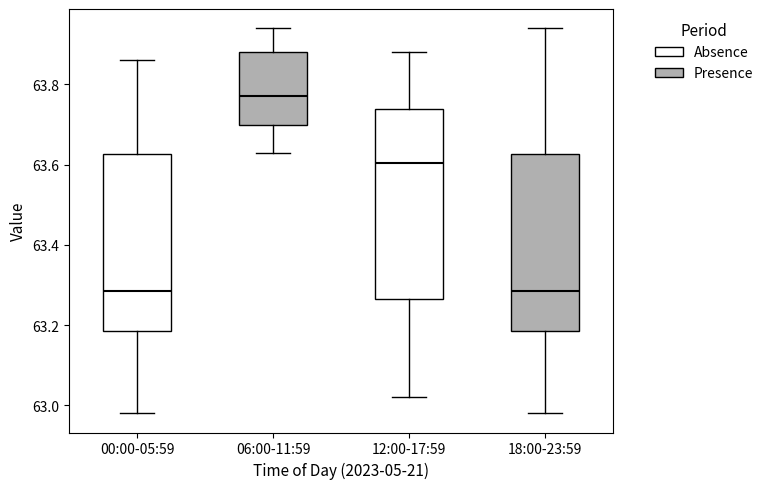

Comparing the boxes themselves (not the whiskers), which one is the tallest?

12:00-17:59